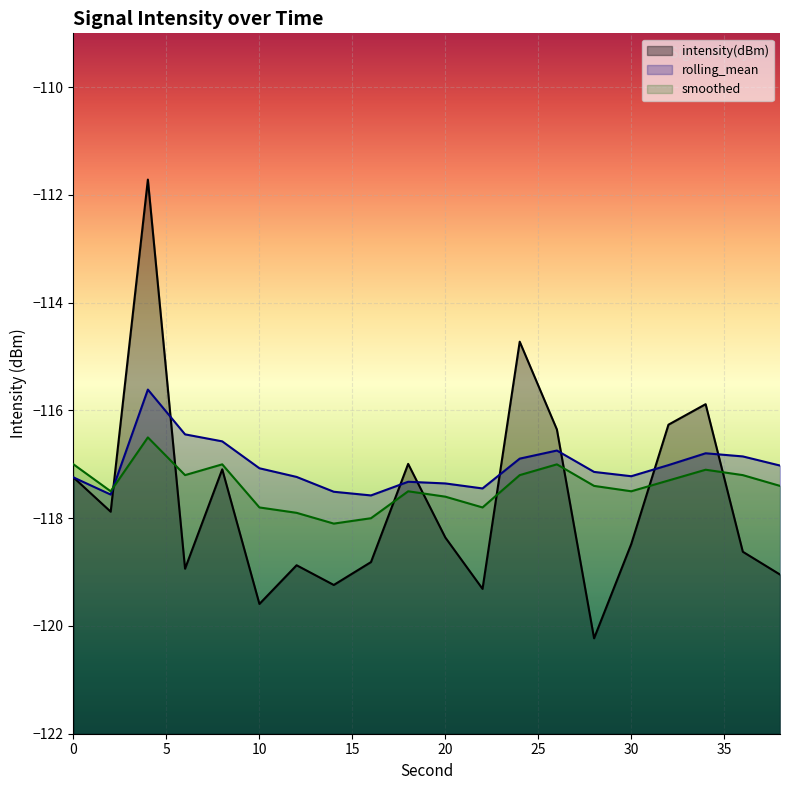

How many interior local valleys does the intensity(dBm) series have?

6